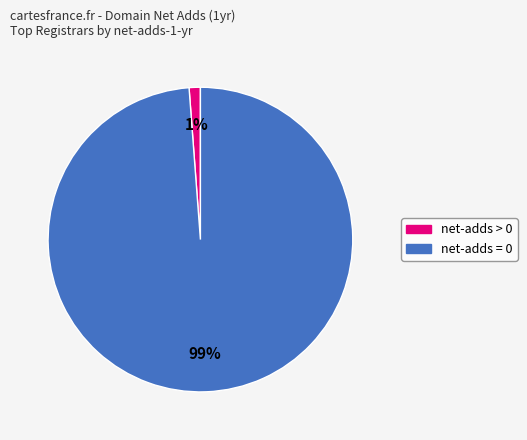

To the nearest percent, what is the difference between the largest and smallest slice percentages?

98%